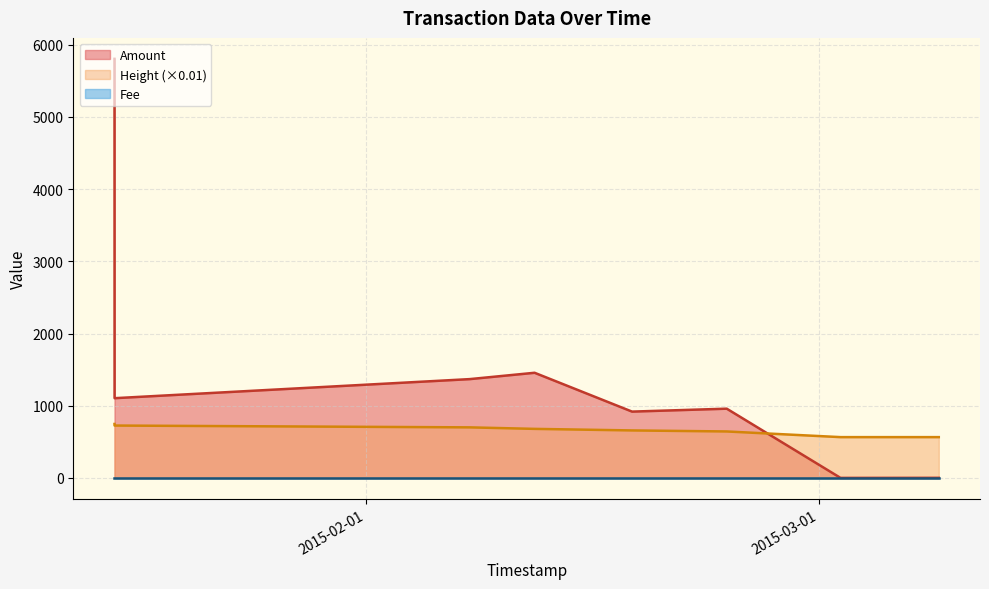

Which series changed the most between 2015-01-16 11:34:10 and 2015-02-17 10:40:17?

Amount